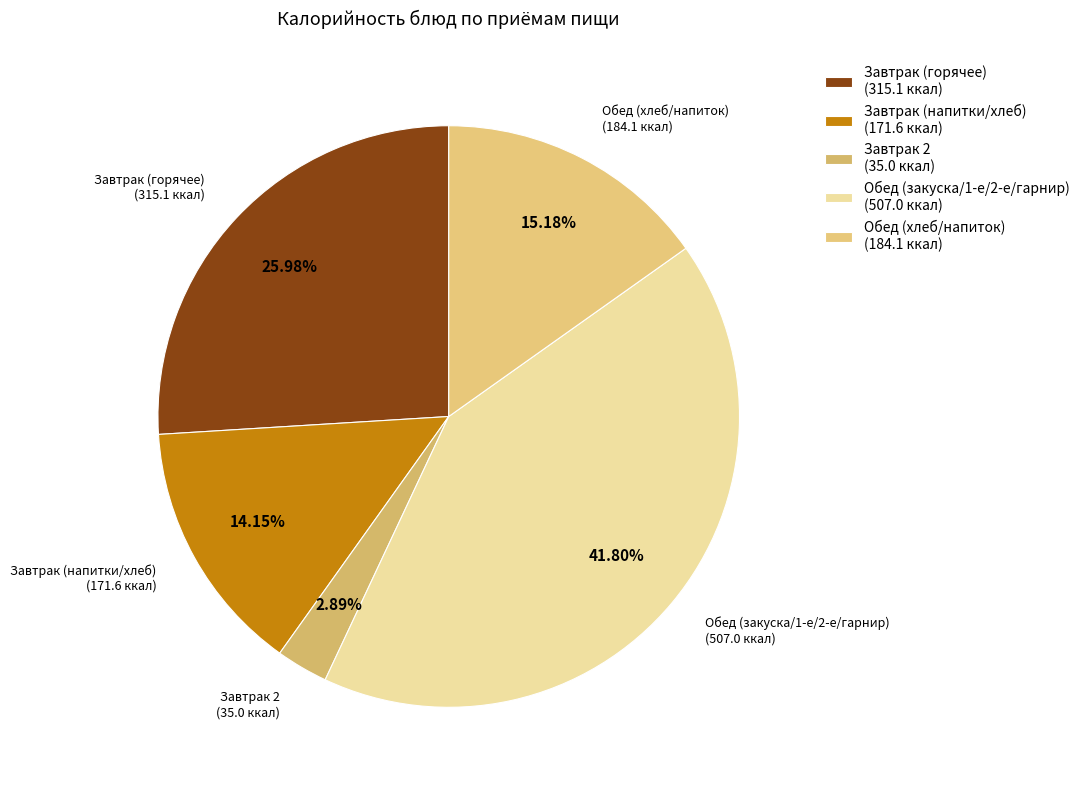

Between Завтрак (напитки/хлеб) (171.6 ккал) and Завтрак (горячее) (315.1 ккал), which is larger?

Завтрак (горячее) (315.1 ккал)